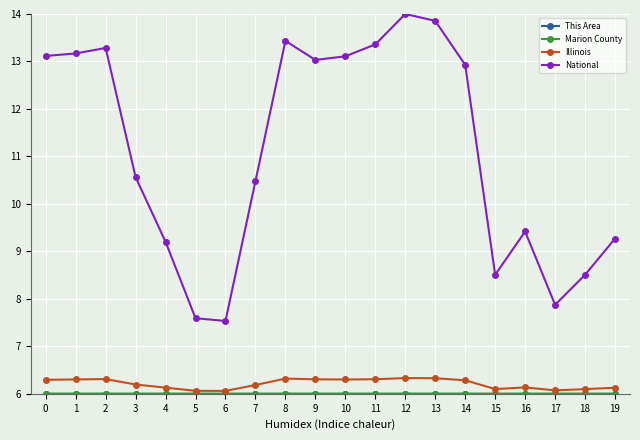

What is the difference between the highest and lowest values at 5?

1.6